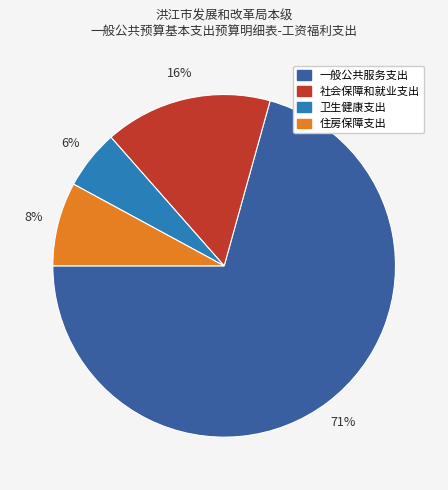

Combined, do 社会保障和就业支出 and 住房保障支出 account for over 50%?

No